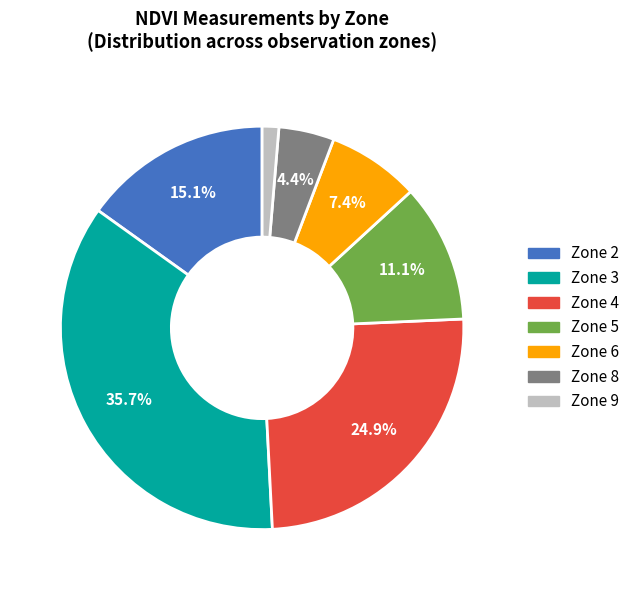

What is the smallest slice in the pie chart?

Zone 9